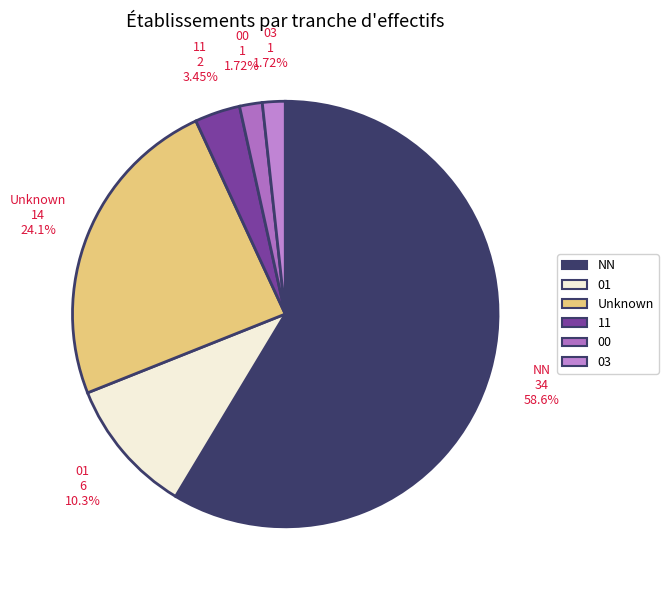

How many segments does this pie chart have?

6